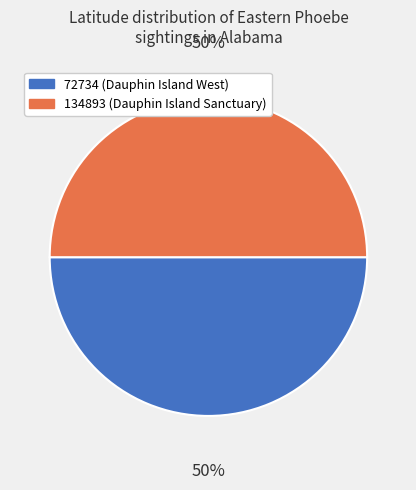

Approximately how many times larger is the value at 72734 (Dauphin Island West) compared to 134893 (Dauphin Island Sanctuary)?

1.0